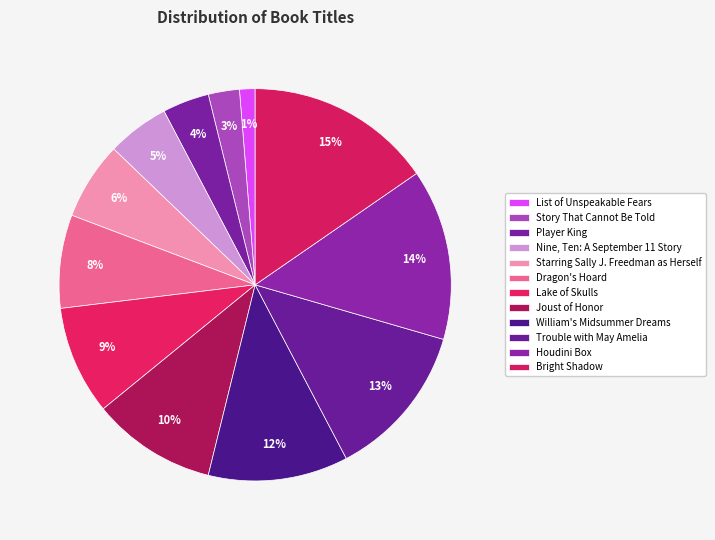

How many slices are in this pie chart?

12